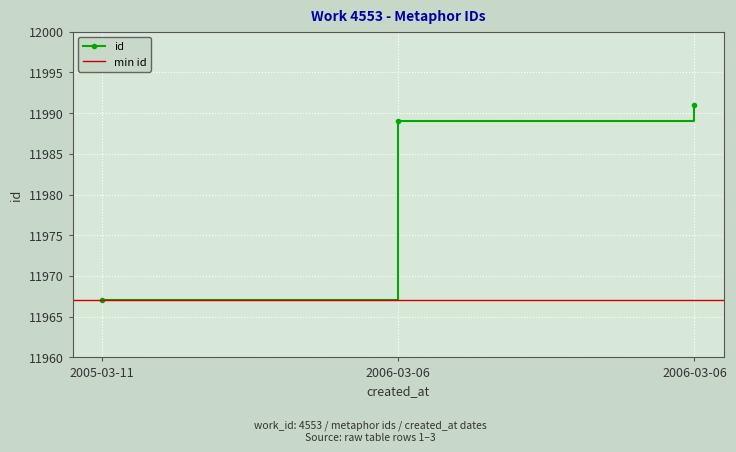

What is the change in value from 2005-03-11 to 2006-03-06?

+22